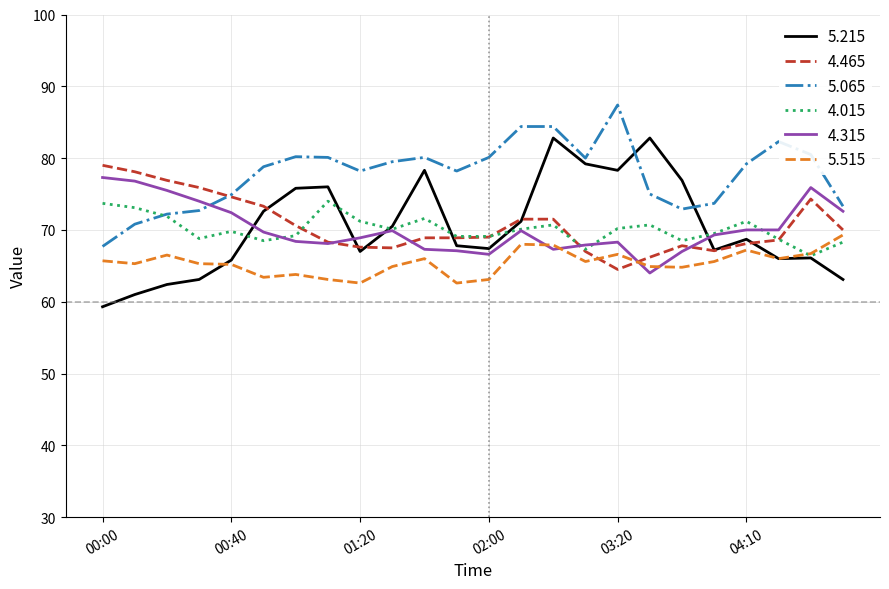

What is the highest value of the 5.065 series?

87.4